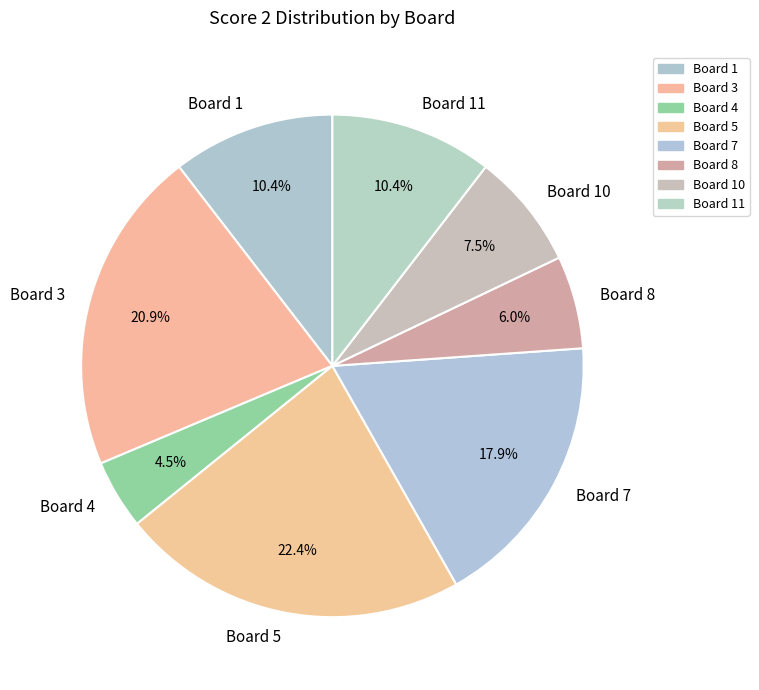

To the nearest percent, what portion does Board 3 represent?

21%